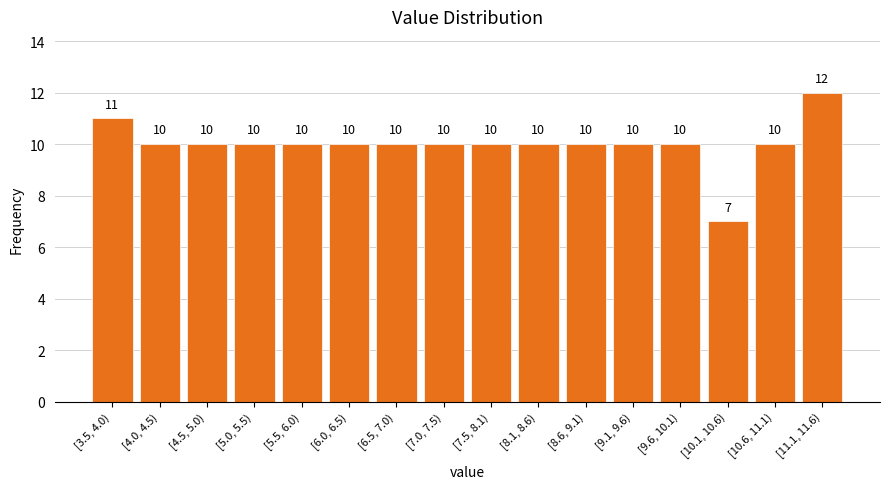

Reading left to right, transcribe all the data shown in this chart.

[3.5, 4.0)=11	[4.0, 4.5)=10	[4.5, 5.0)=10	[5.0, 5.5)=10	[5.5, 6.0)=10	[6.0, 6.5)=10	[6.5, 7.0)=10	[7.0, 7.5)=10	[7.5, 8.1)=10	[8.1, 8.6)=10	[8.6, 9.1)=10	[9.1, 9.6)=10	[9.6, 10.1)=10	[10.1, 10.6)=7	[10.6, 11.1)=10	[11.1, 11.6)=12